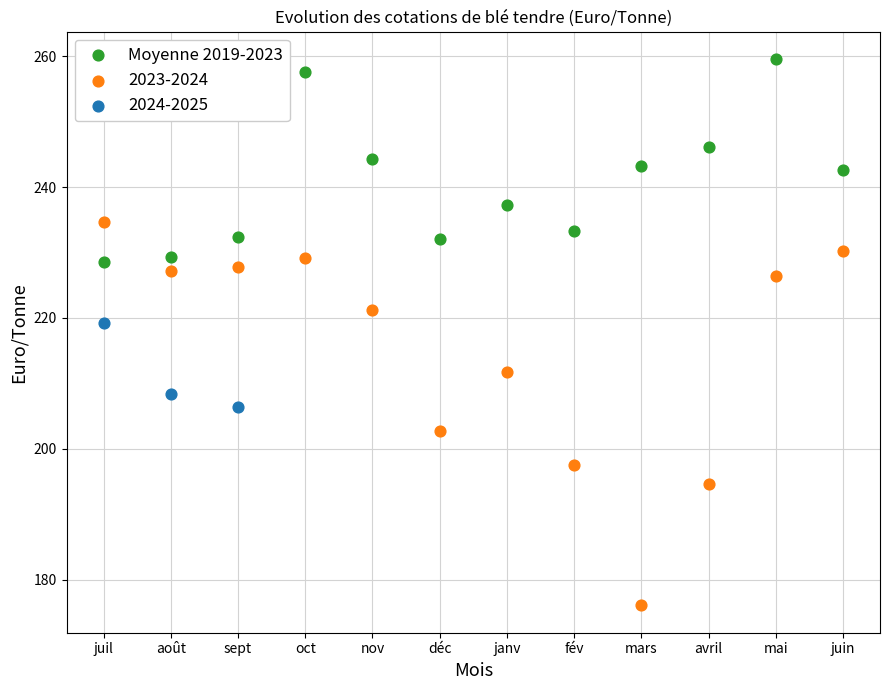

Which series contains the highest Y value?

Moyenne 2019-2023